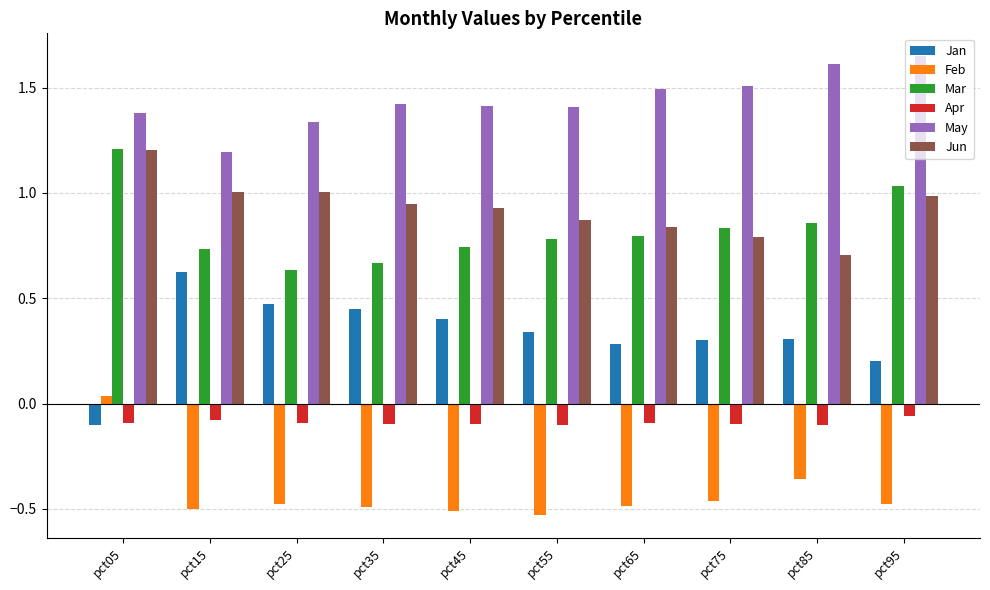

Are the bars horizontal?

No